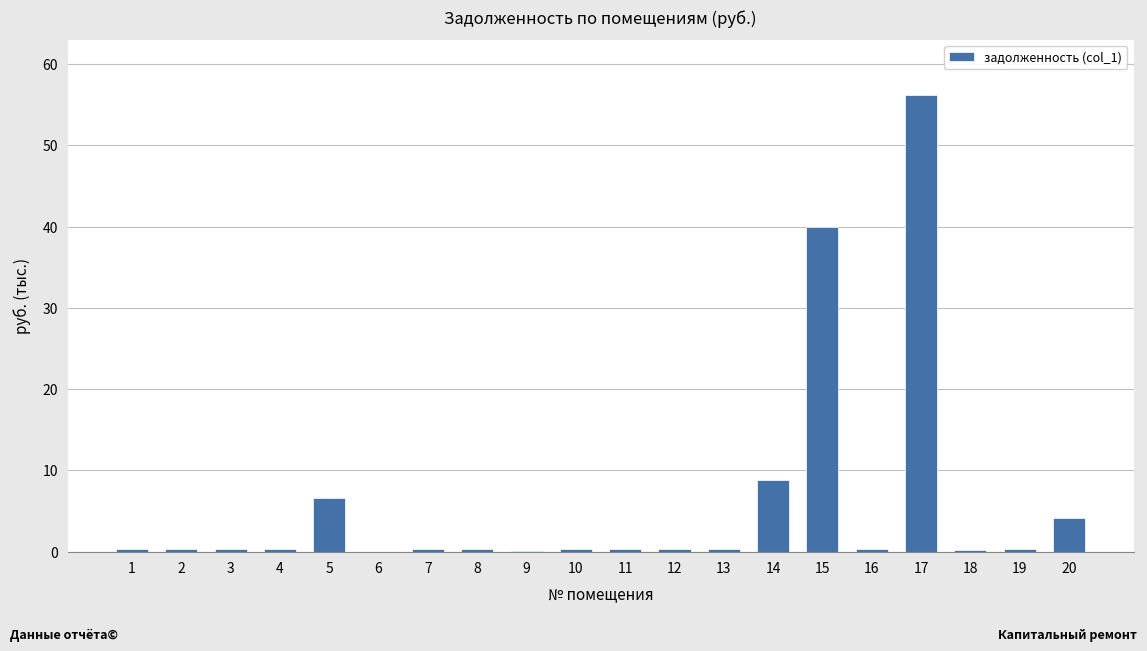

At which label is the value closest to 28?

15